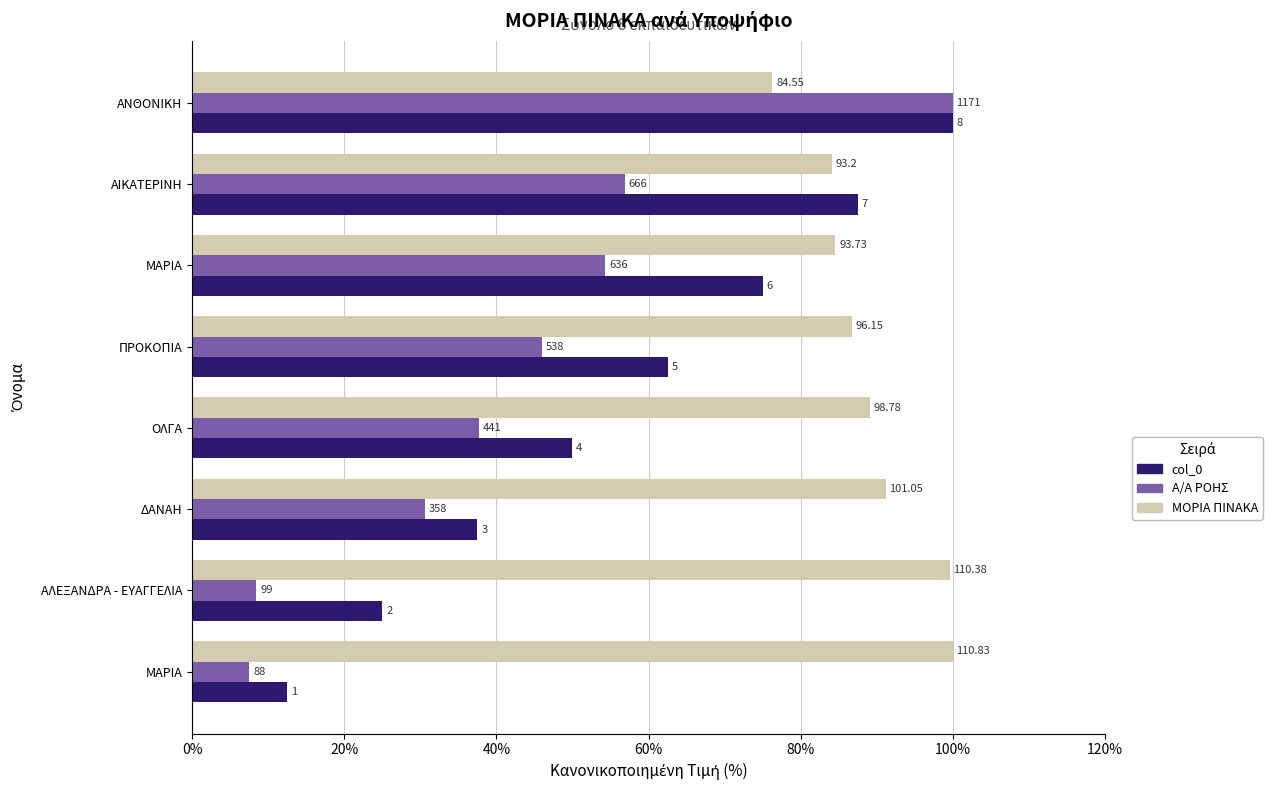

What are all the series names shown in the legend?

col_0, A/A ΡΟΗΣ, ΜΟΡΙΑ ΠΙΝΑΚΑ